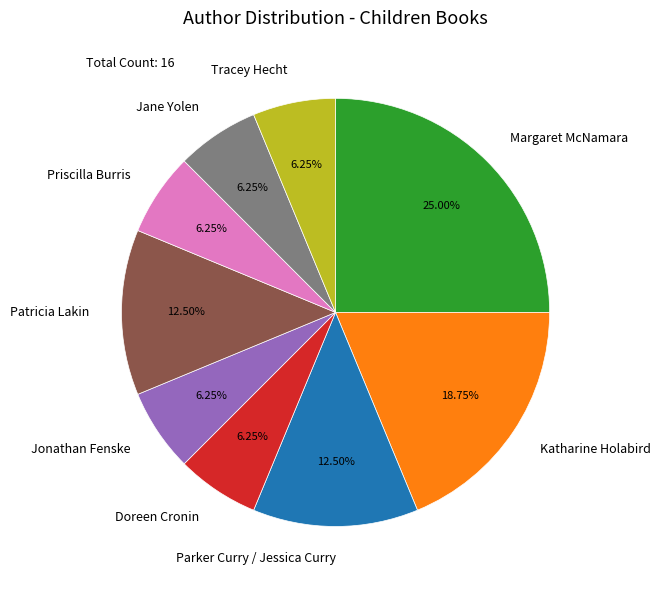

Do Margaret McNamara and Jane Yolen together represent more than half of the pie?

No